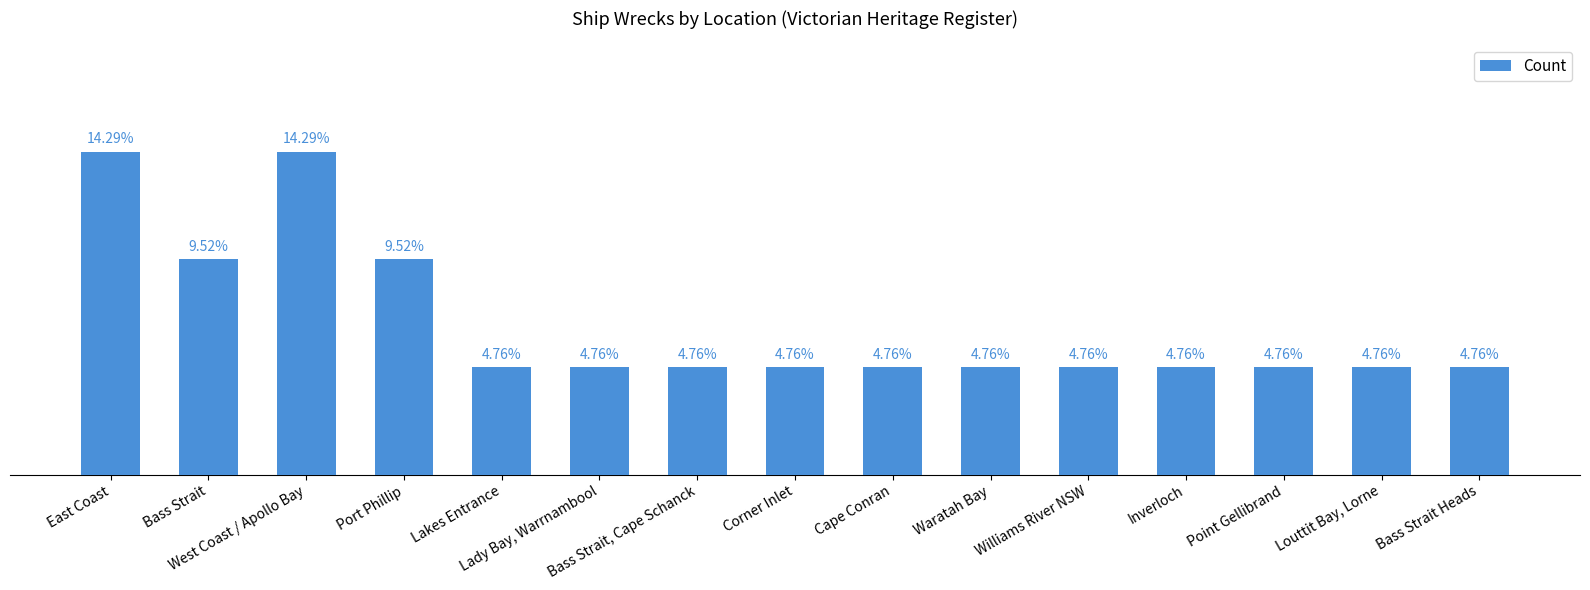

What is the value of the 14th bar from the left?

1